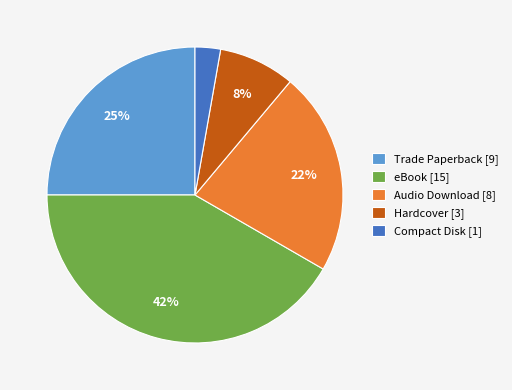

How many slices are in this pie chart?

5